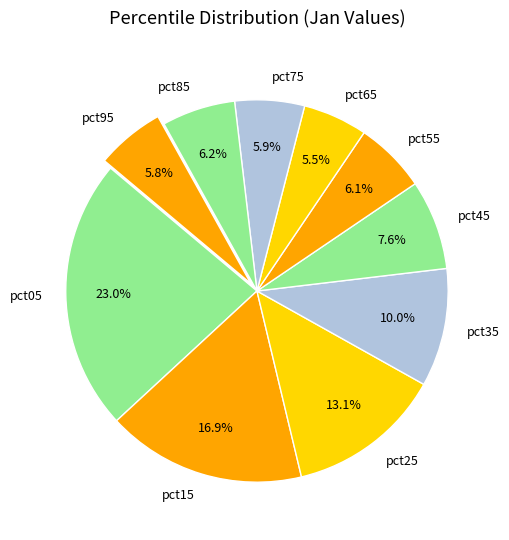

True or false: pct45 accounts for 1% of the total.

False